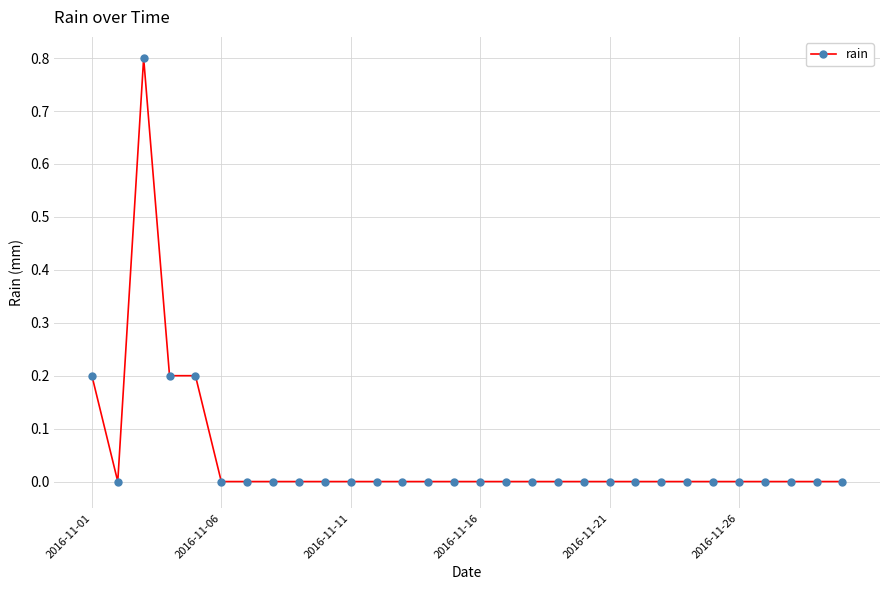

What is the difference between the maximum and minimum values?

0.8